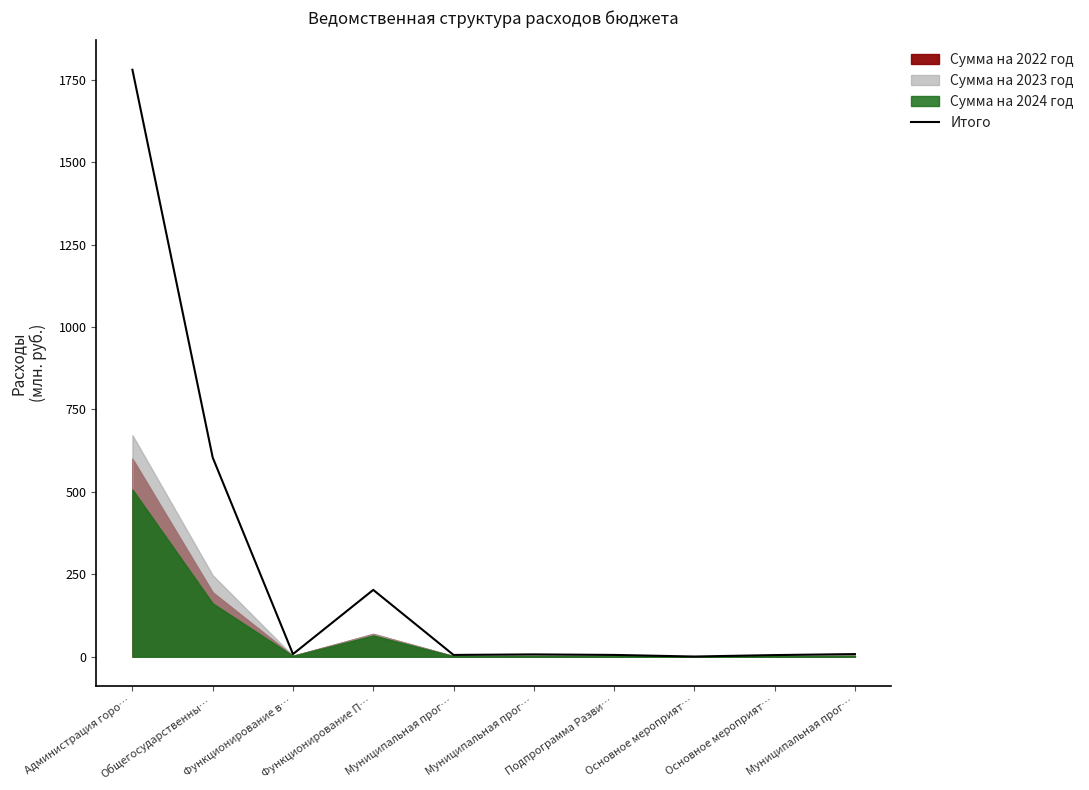

How many points are higher than both their immediate neighbors (excluding endpoints)?

2